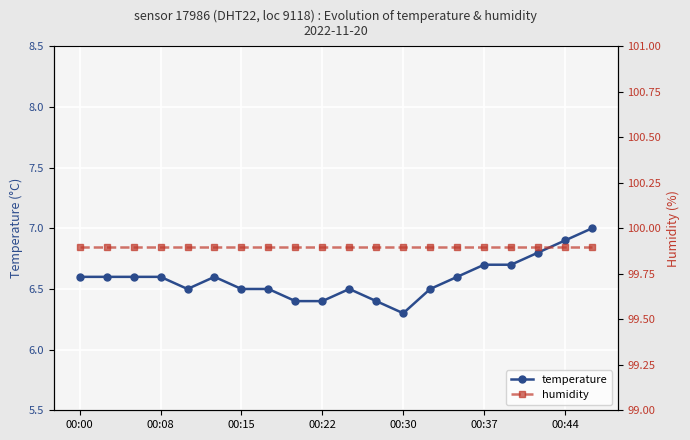

The temperature series shows 6.5 at 00:15. True or false?

True